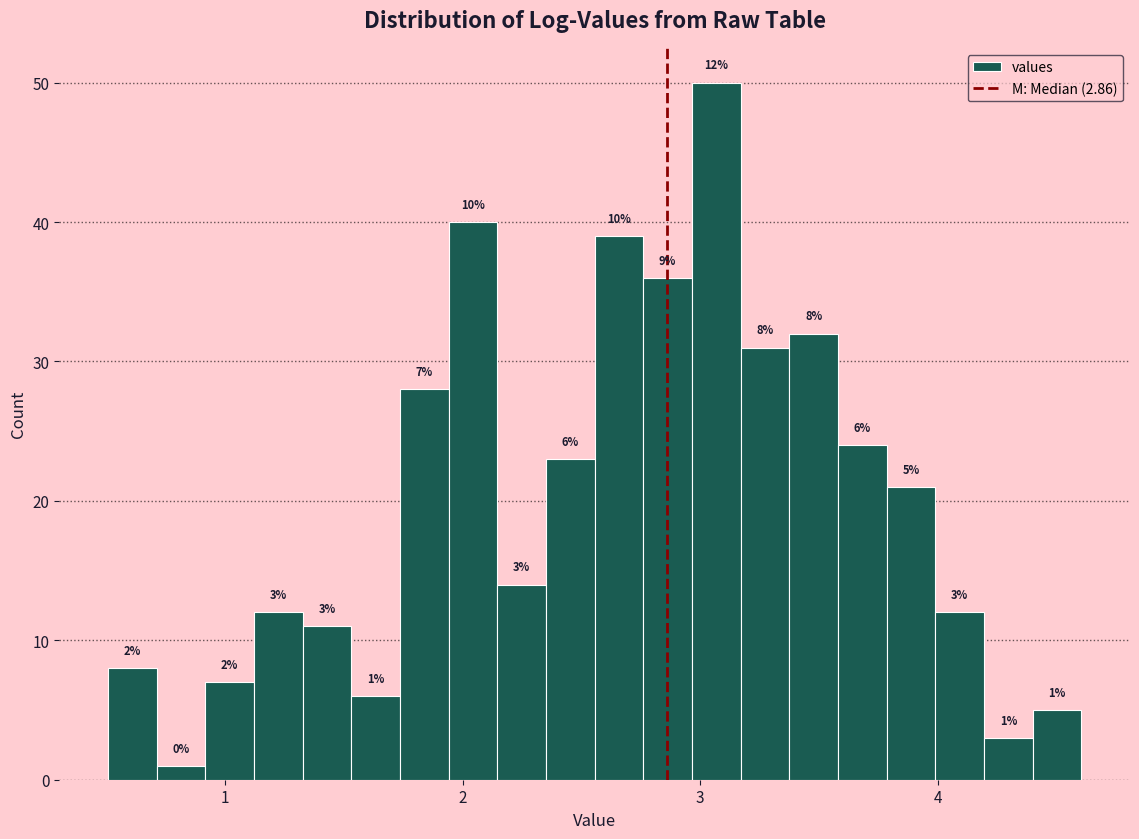

Read against the x-axis, roughly where is the centre of the tallest bar?

3.1